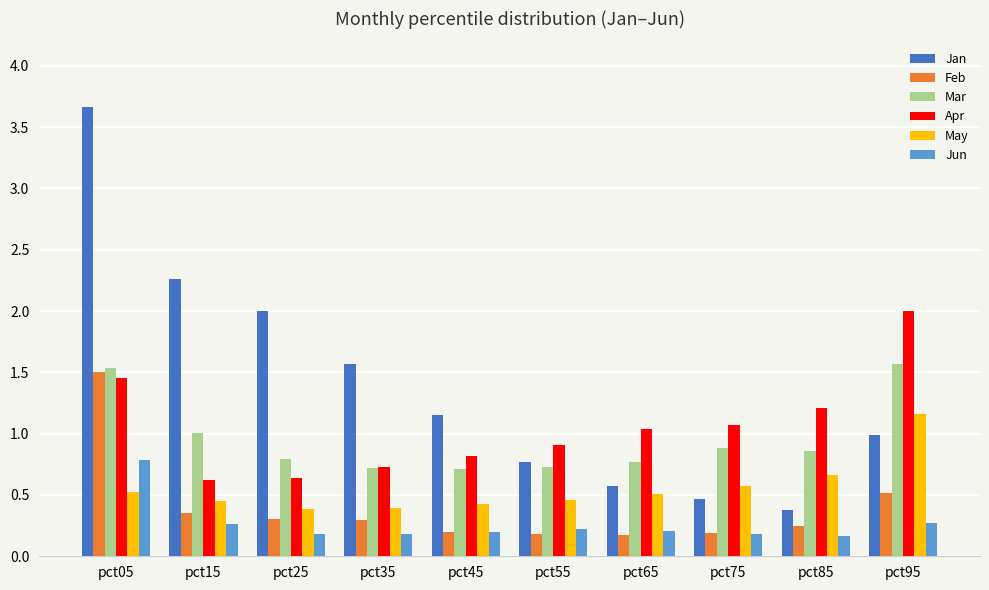

Read the May value at pct85.

0.7